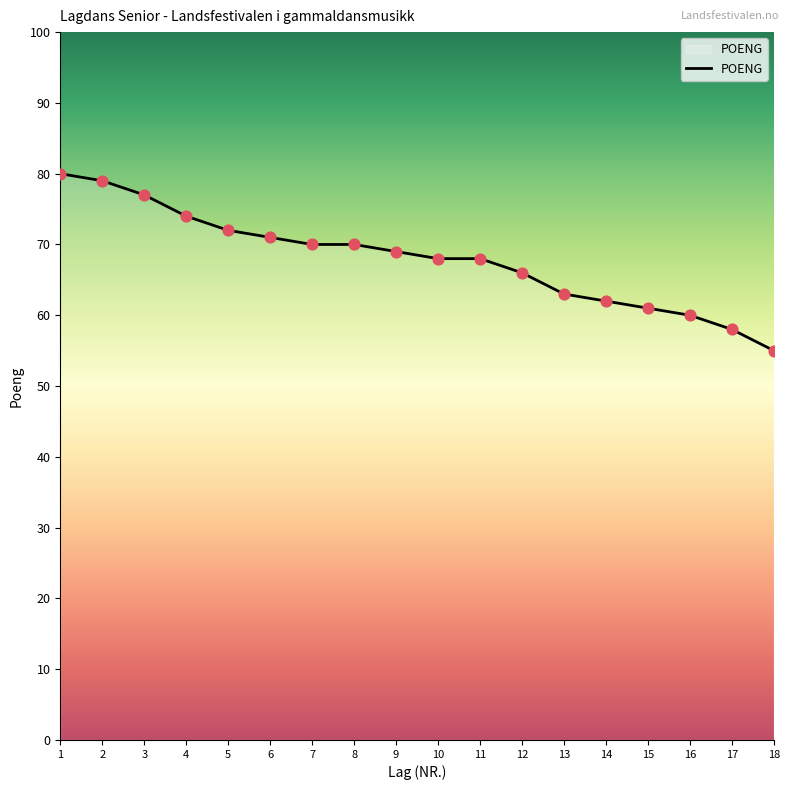

Approximately how many times larger is the value at 1 compared to 12?

1.2